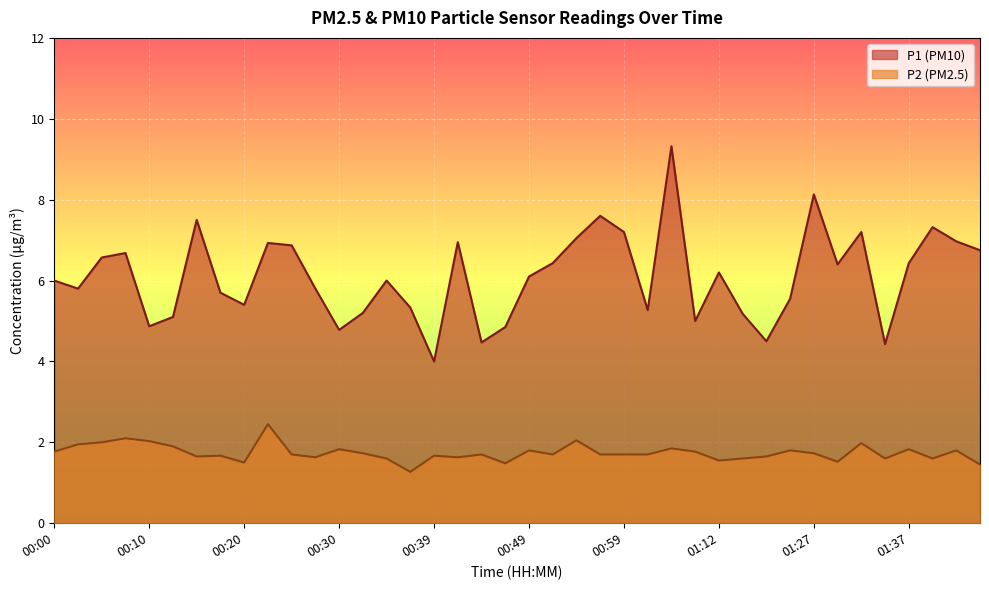

The P1 series shows 7.3 at 01:40. True or false?

True